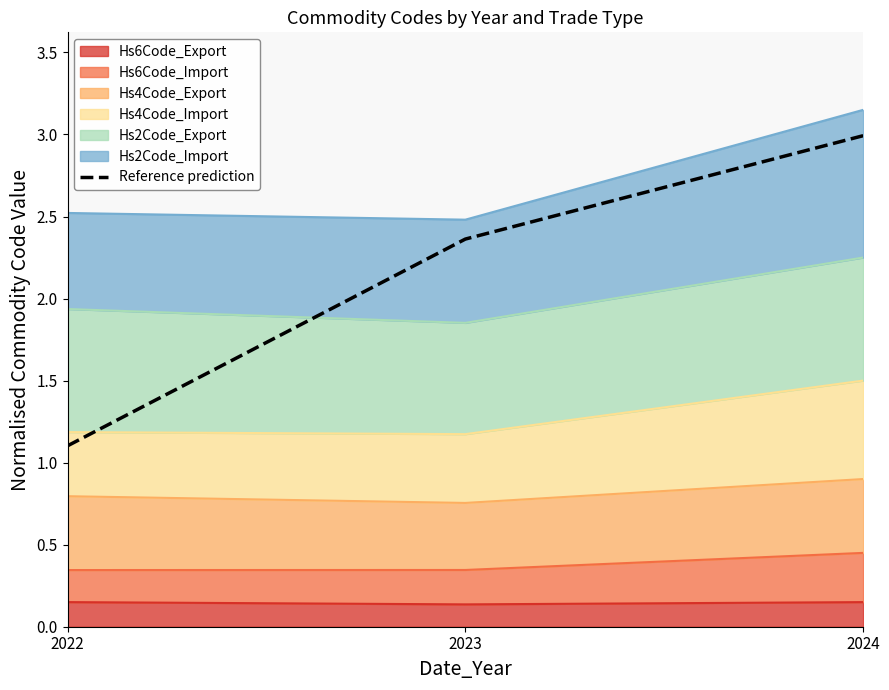

What is the maximum value shown in the chart?

3.0